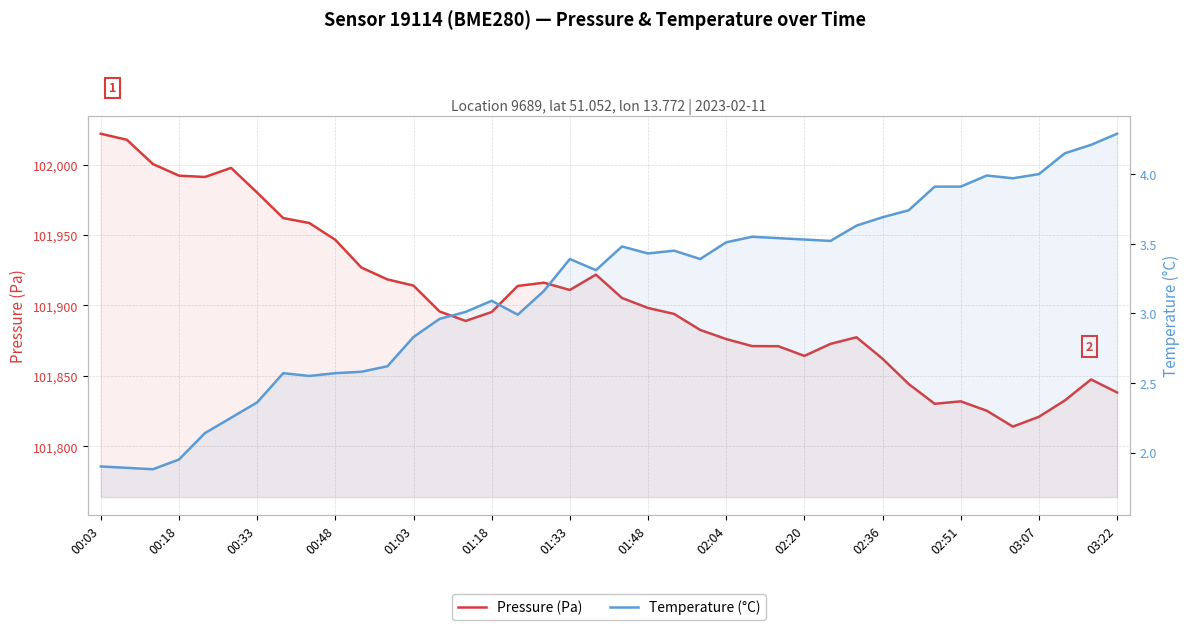

Rank the series at 28 from highest to lowest value.

Pressure (Pa), Temperature (°C)